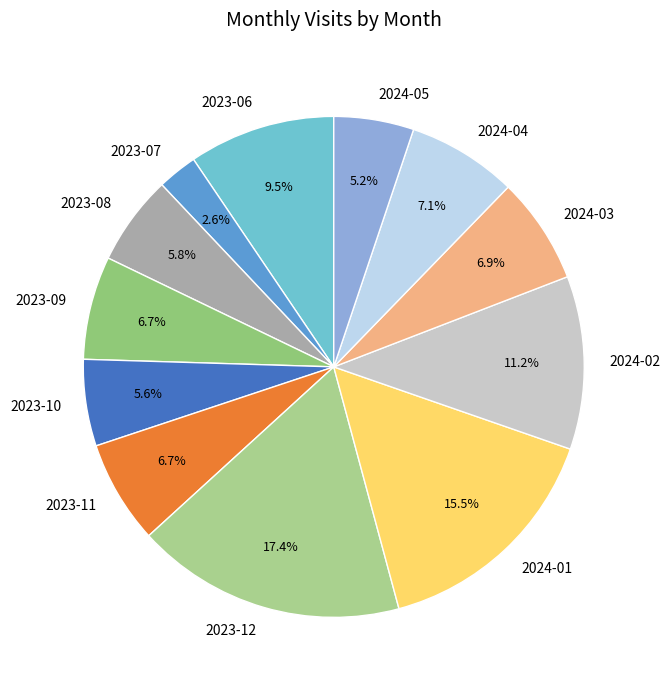

The 2023-10 slice represents 6% of the pie. True or false?

True